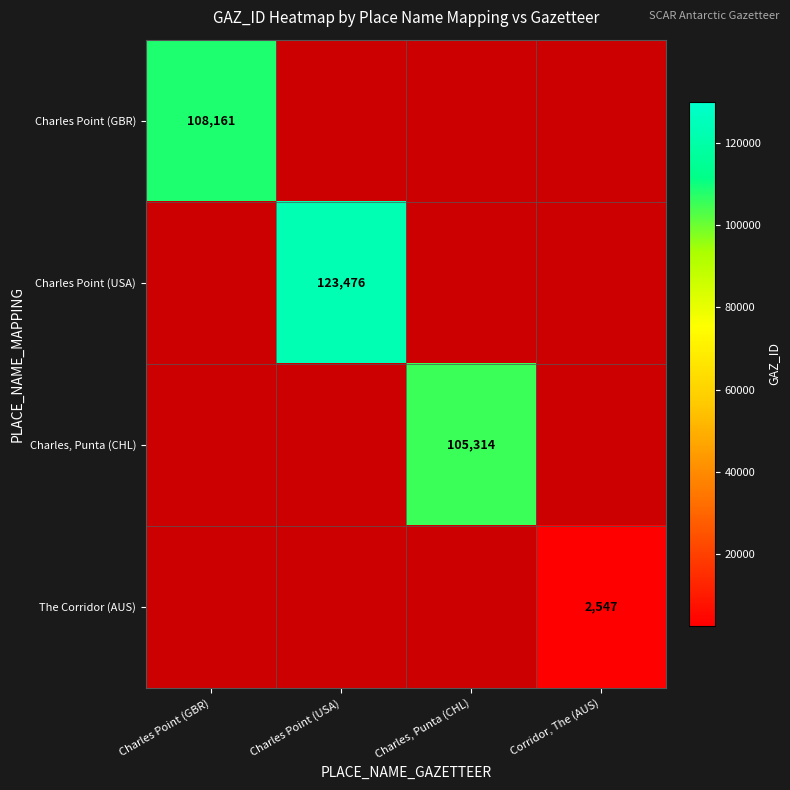

At Charles Point (GBR), list the series in order from largest to smallest.

Charles Point (GBR), Charles Point (USA), Charles, Punta (CHL), The Corridor (AUS)